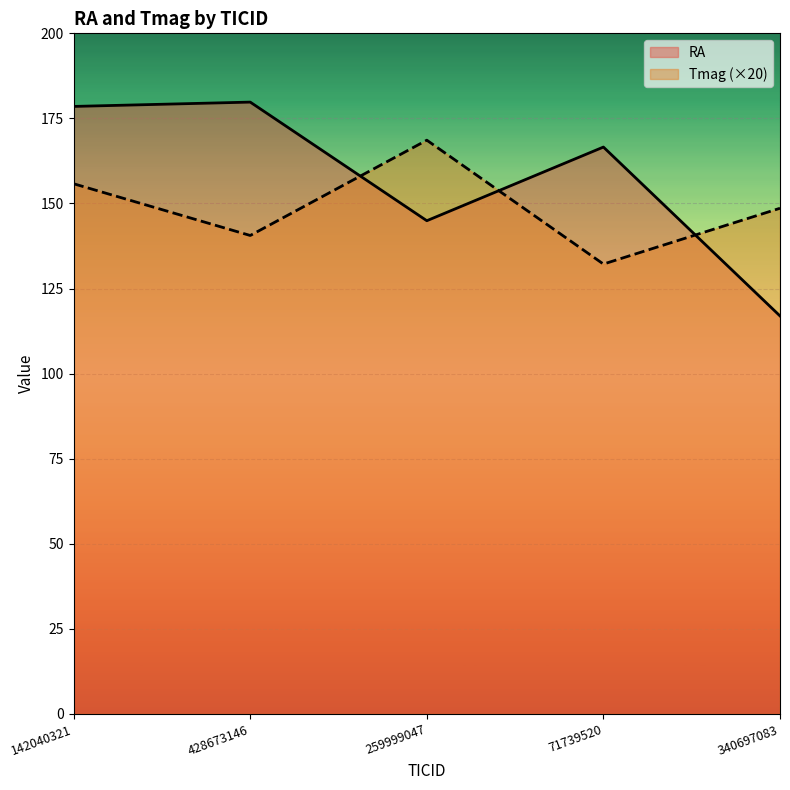

What are all the series names shown in the legend?

RA, Tmag (×20)